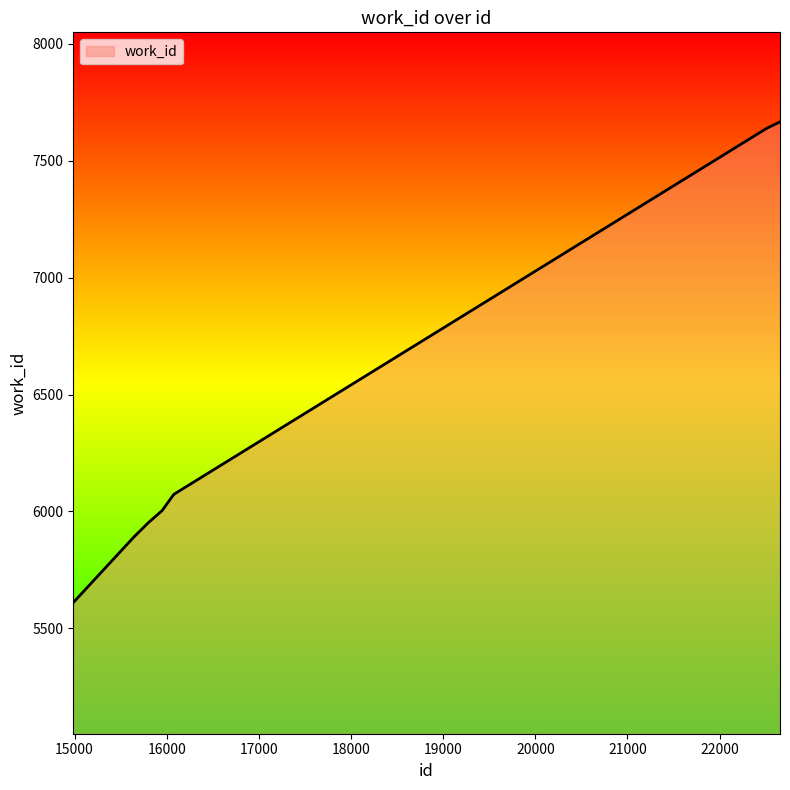

What is the difference between the maximum and minimum values?

2056